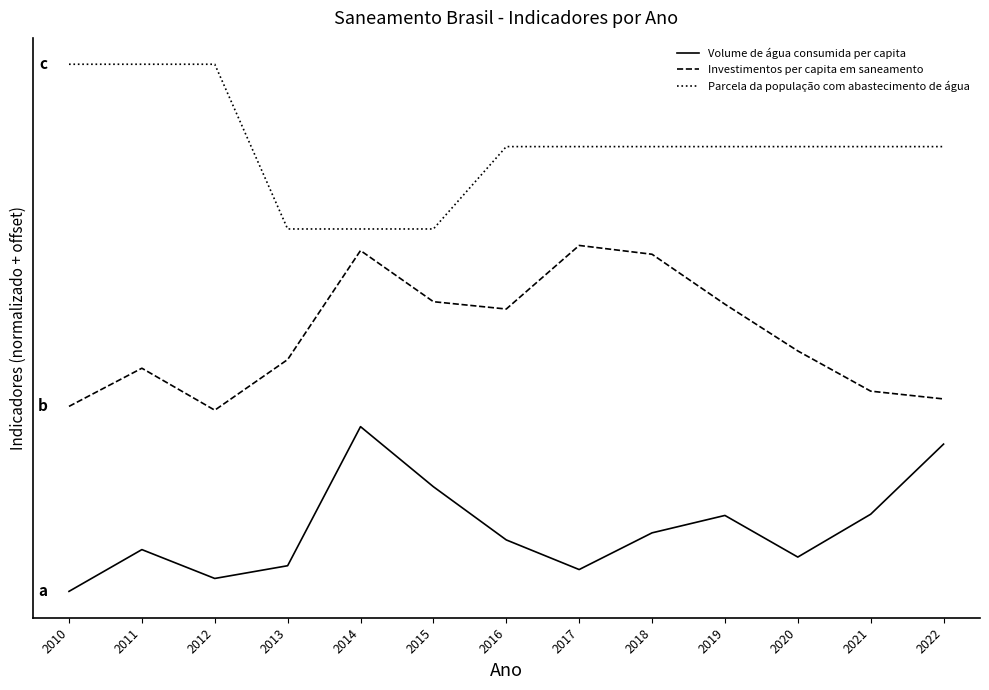

What are all the series names shown in the legend?

Volume de água consumida per capita, Investimentos per capita em saneamento, Parcela da população com abastecimento de água